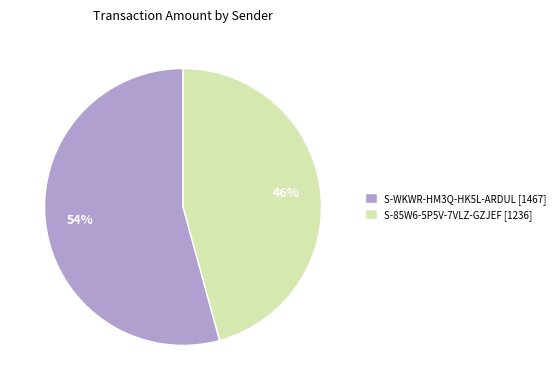

Is there any slice that represents more than half of the pie?

Yes